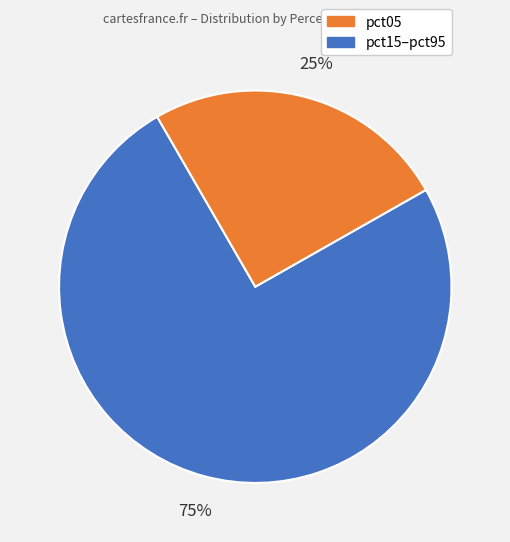

How many slices are in this pie chart?

2